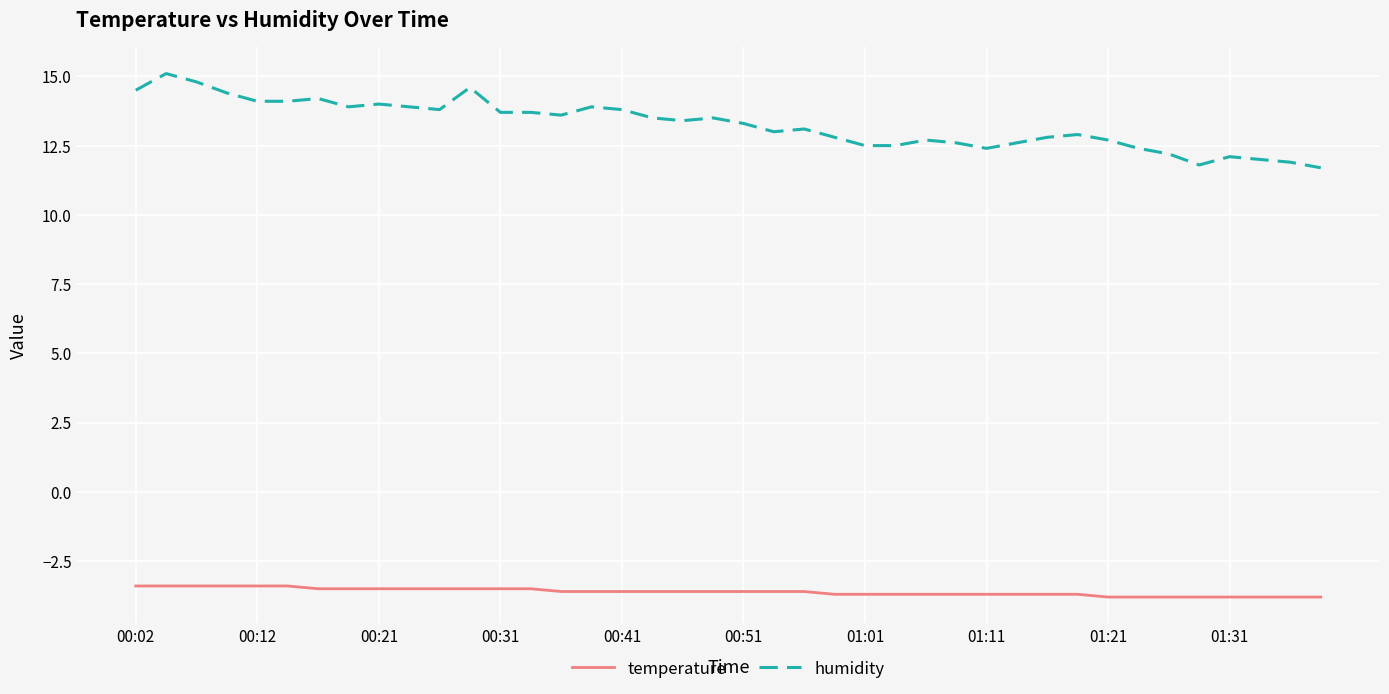

What is the average value of the humidity series?

13.3